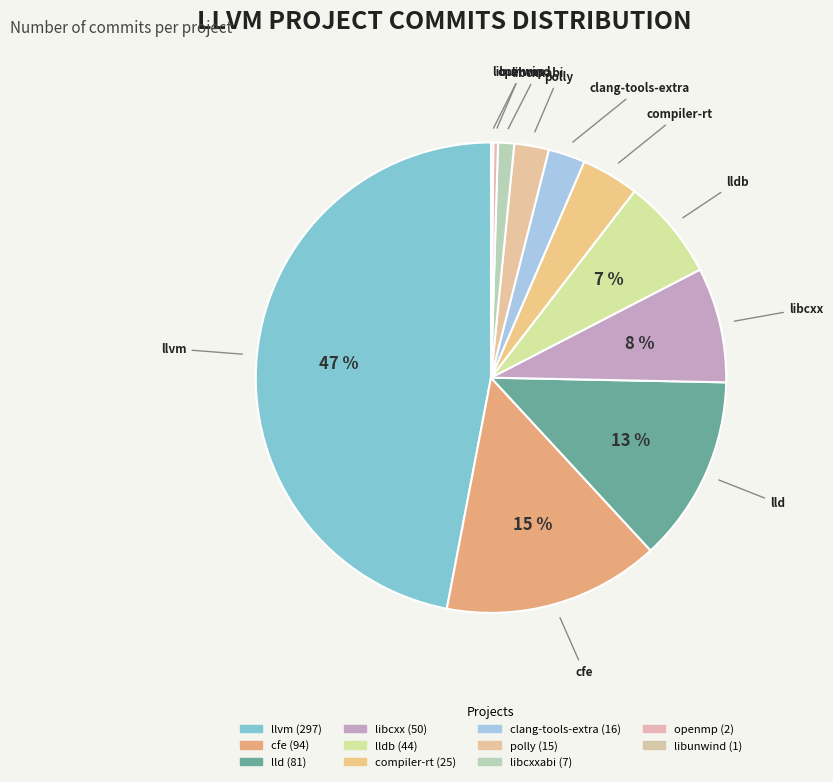

Does any single category account for the majority?

No